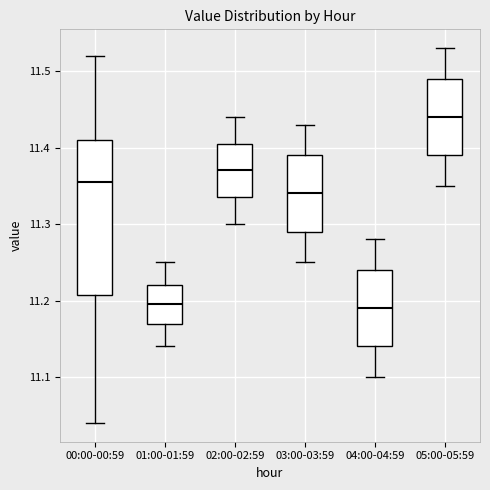

Where does the median line of the box for 01:00-01:59 sit on the y-axis? The values are not printed on the chart, so give them approximately, as read against the axis.

11.20